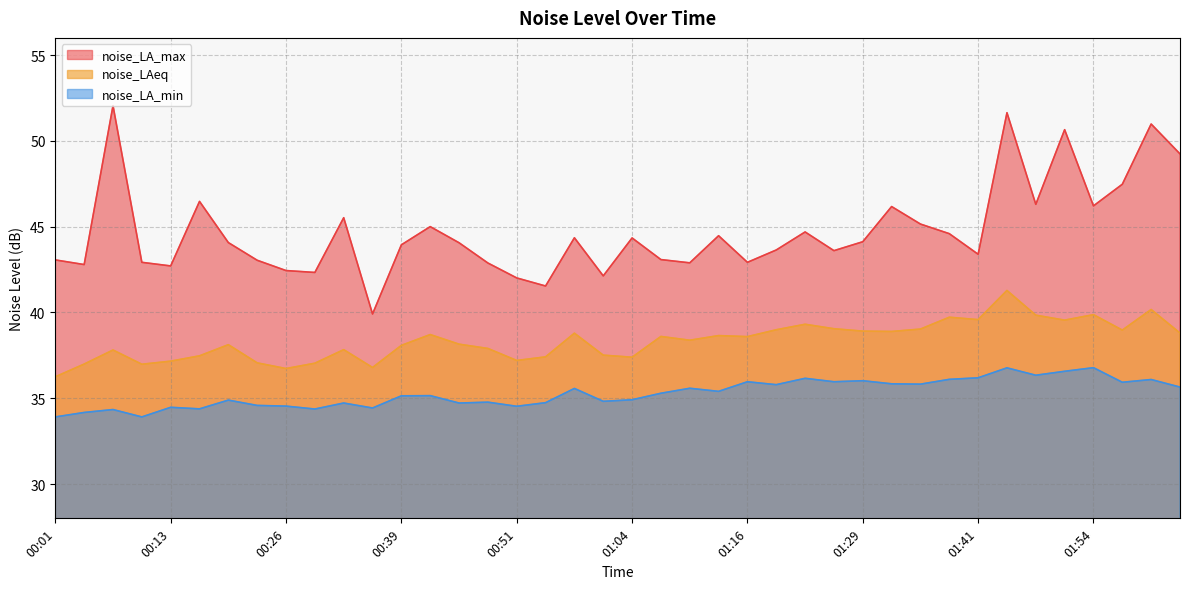

Is the value of noise_LAeq at 01:13 greater than the value of noise_LA_min at 01:32?

Yes